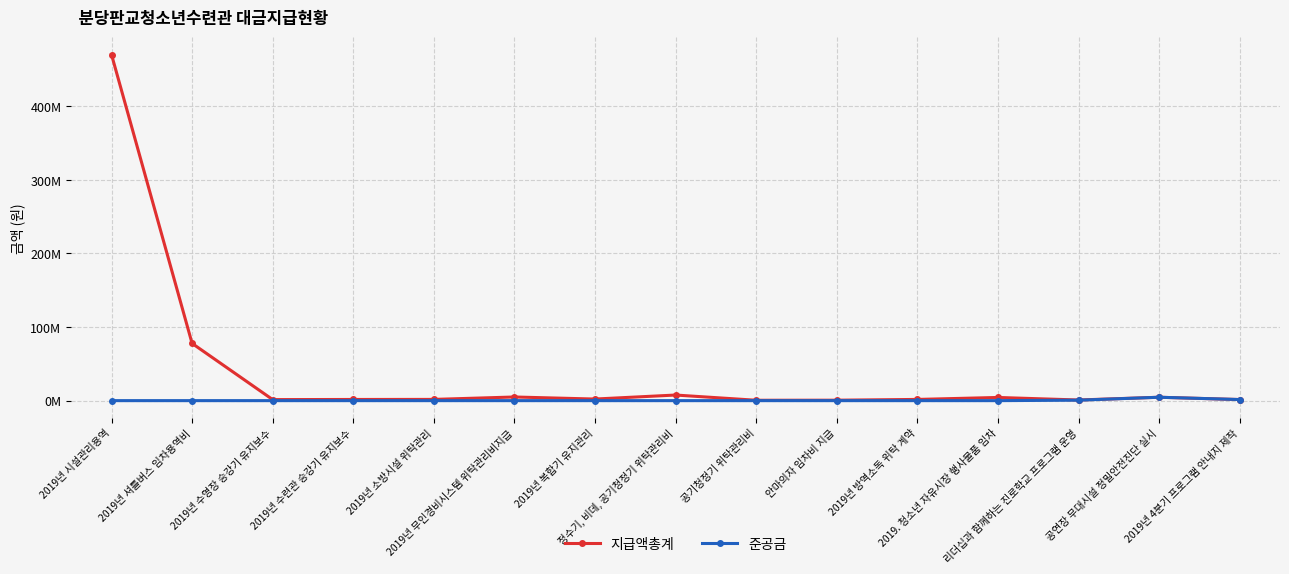

What is the total value across all series at 공연장 무대시설 정밀안전진단 실시?

9200000